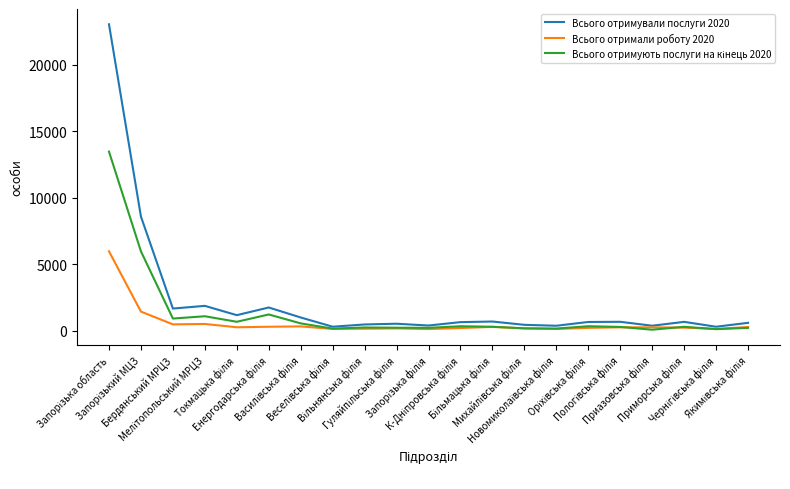

How many lines are shown in the chart?

3